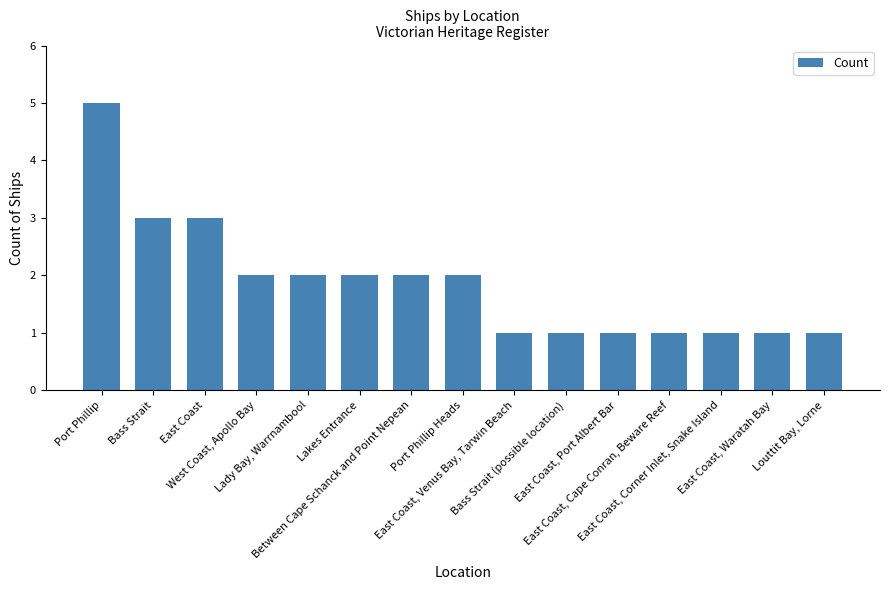

How many values are below 2?

7